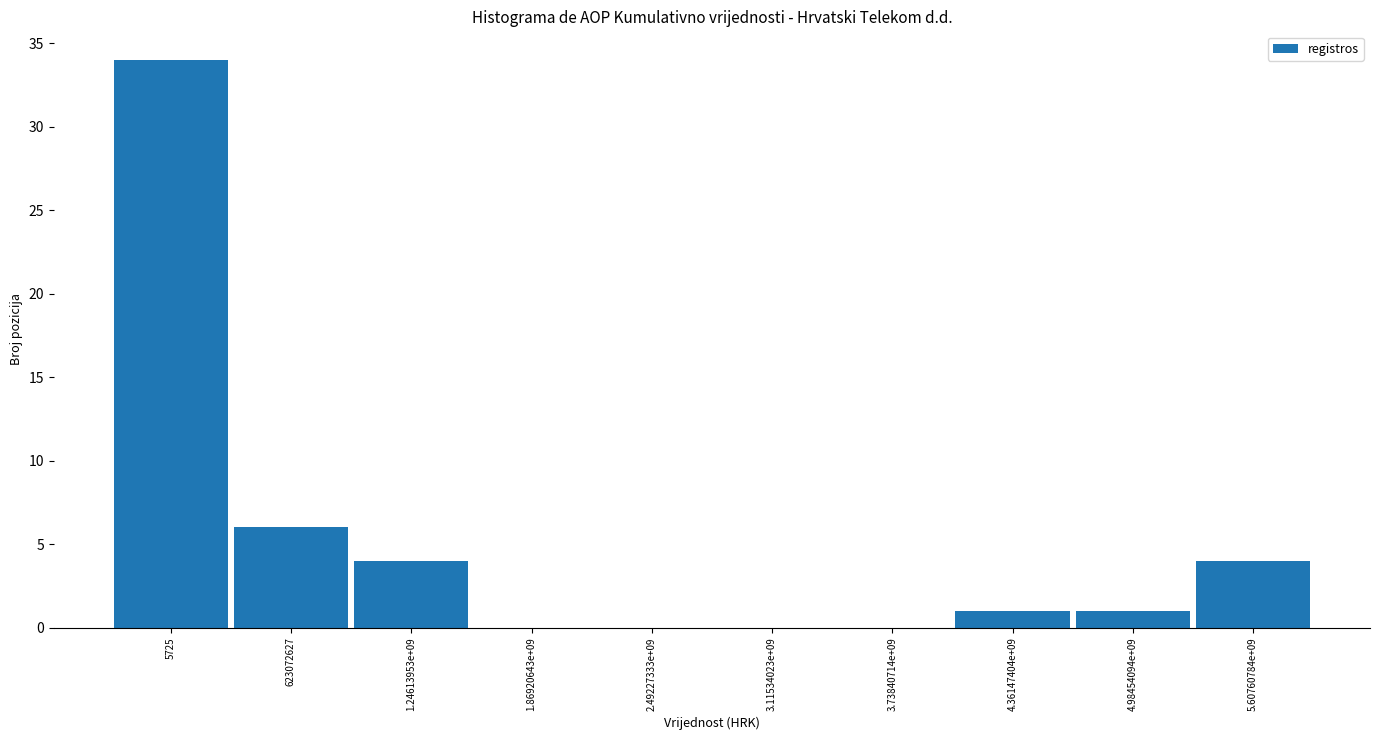

Reading left to right, extract all data points from this chart.

5725=34	623072627=6	1.24613953e+09=4	1.86920643e+09=0	2.49227333e+09=0	3.11534023e+09=0	3.73840714e+09=0	4.36147404e+09=1	4.98454094e+09=1	5.60760784e+09=4